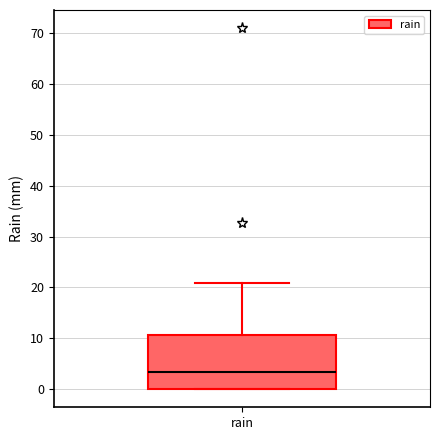

Transcribe this box plot: give where the median line is, the range the box spans, and where the two whiskers end, as read against the y-axis. The values are not printed on the chart, so give them approximately, as read against the axis.

median 3, box 0 to 11, whiskers 0 to 21